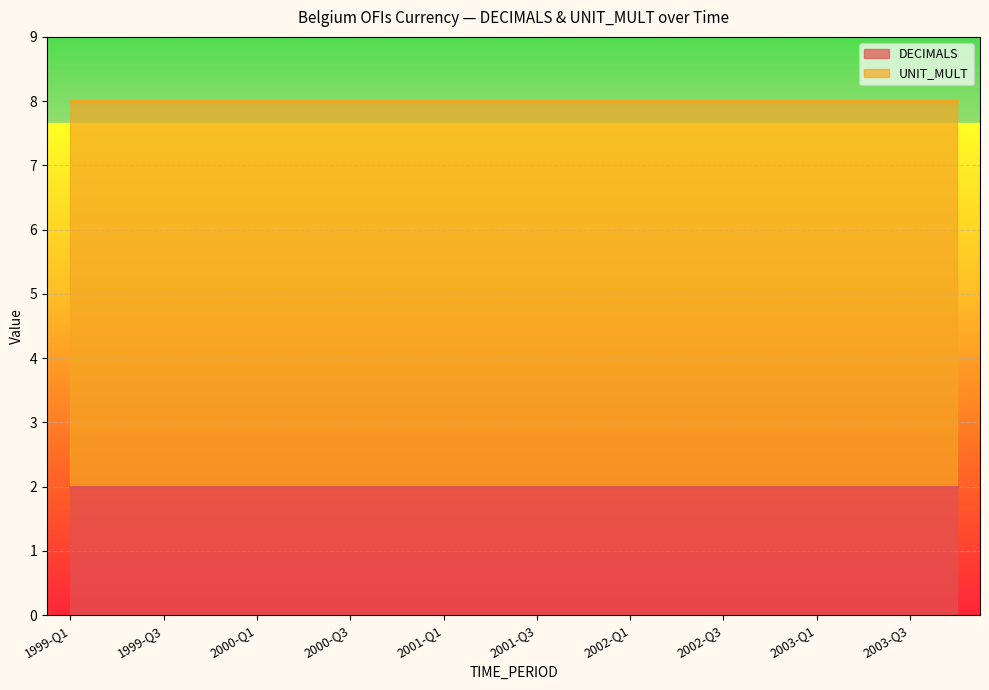

What is the average value of the UNIT_MULT series?

6